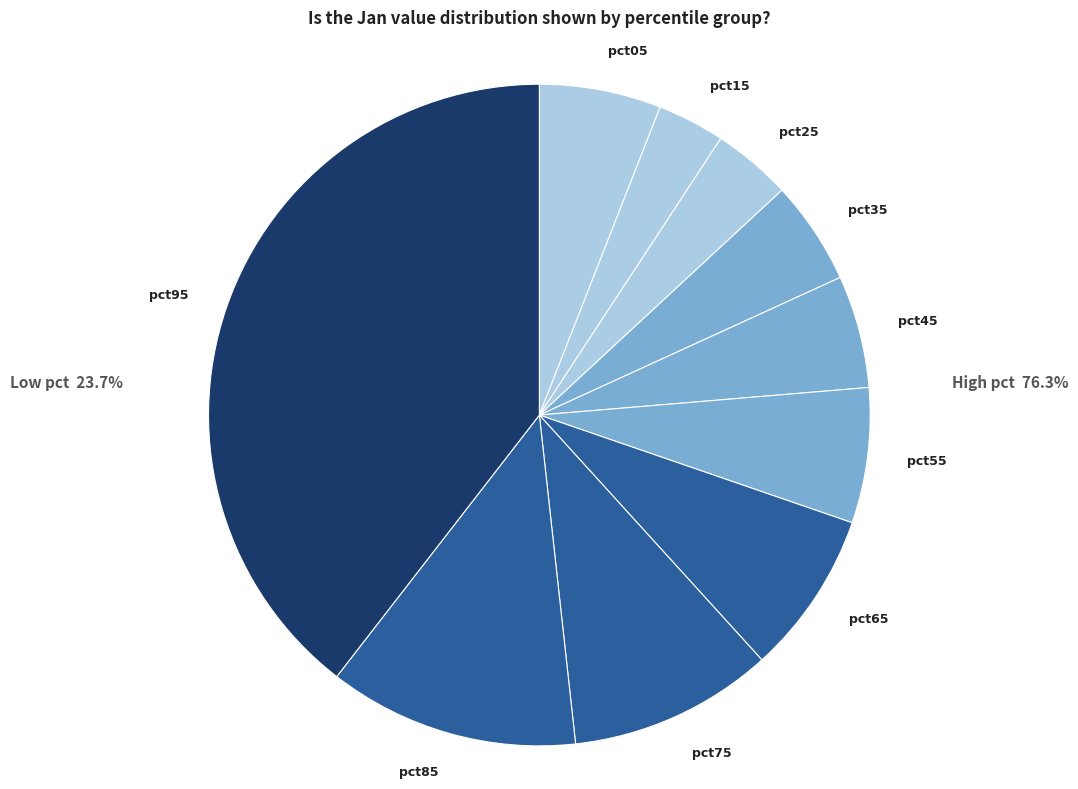

Does any single category account for the majority?

No